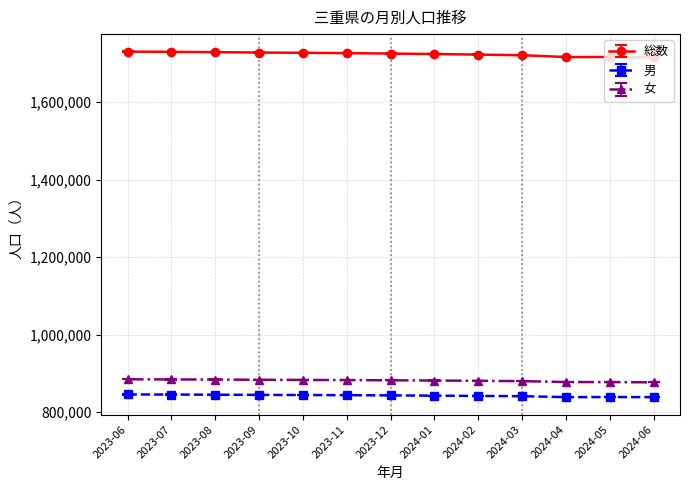

The value of 女 at 2023-08 is 584673. True or false?

False